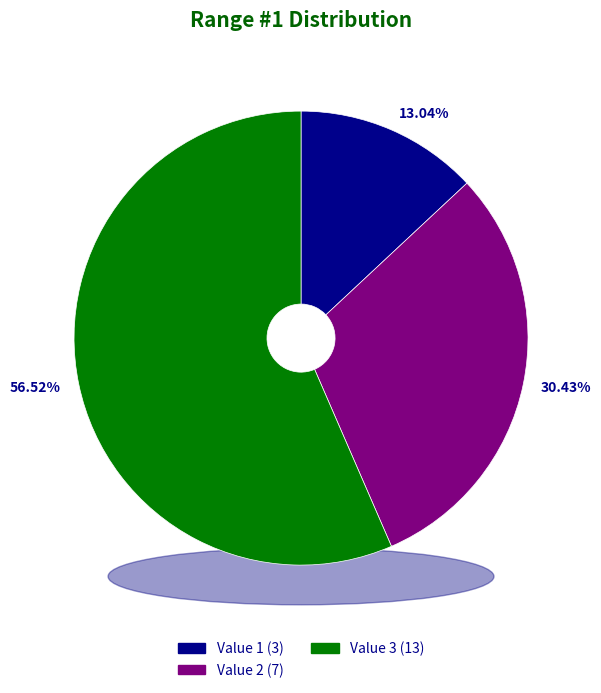

Which category has the biggest portion of the pie?

Value 3